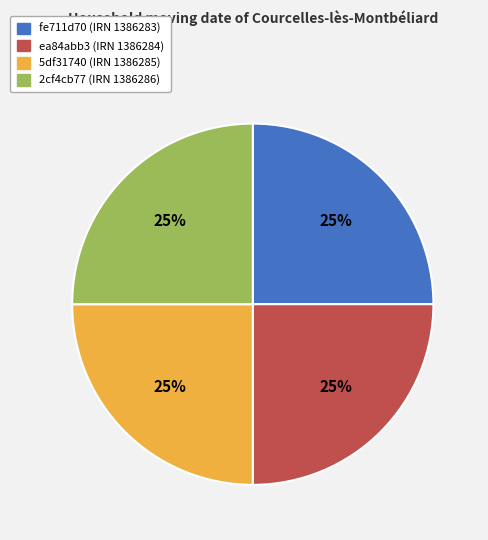

To the nearest percent, what is the average slice percentage?

25%